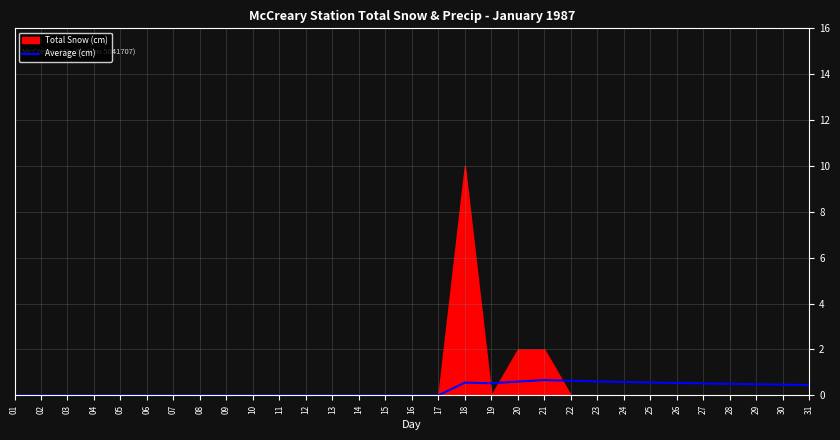

The value of Average (cm) at 06 is 0.0. True or false?

True